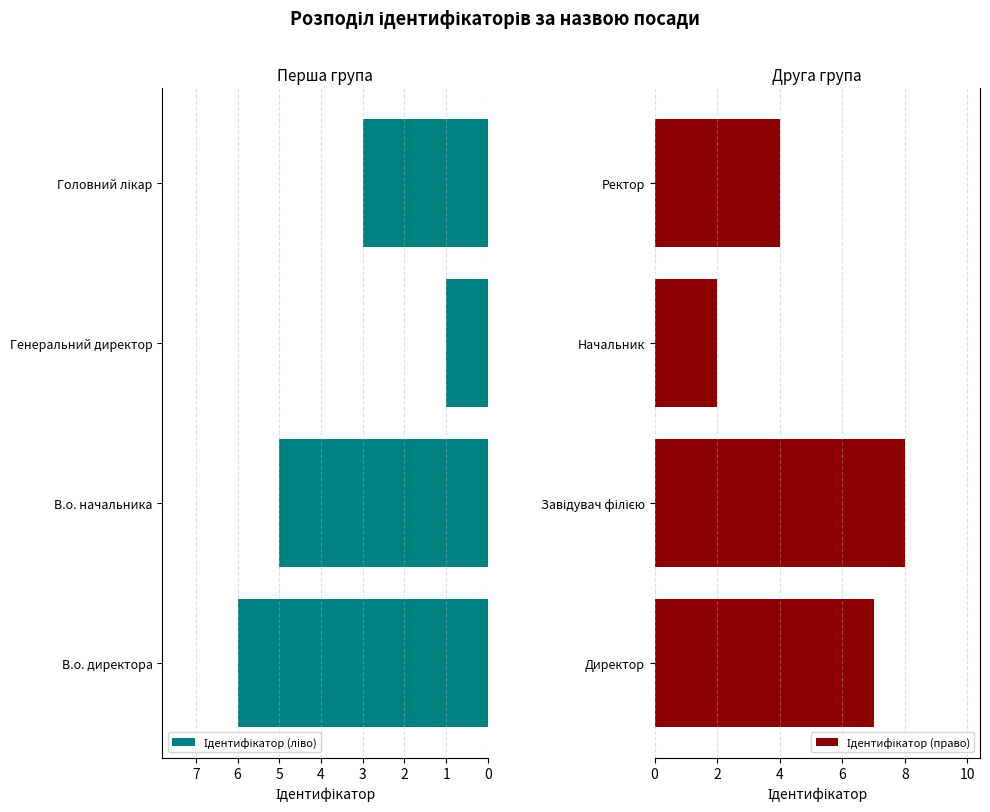

Which series has the largest total across all categories?

Ідентифікатор (право)